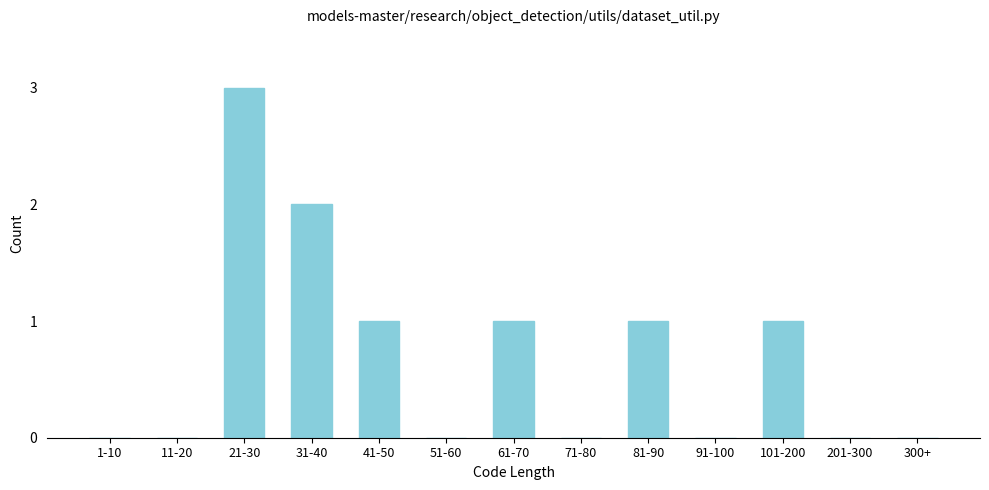

Reading left to right, extract all data points from this chart.

1-10=0	11-20=0	21-30=3	31-40=2	41-50=1	51-60=0	61-70=1	71-80=0	81-90=1	91-100=0	101-200=1	201-300=0	300+=0